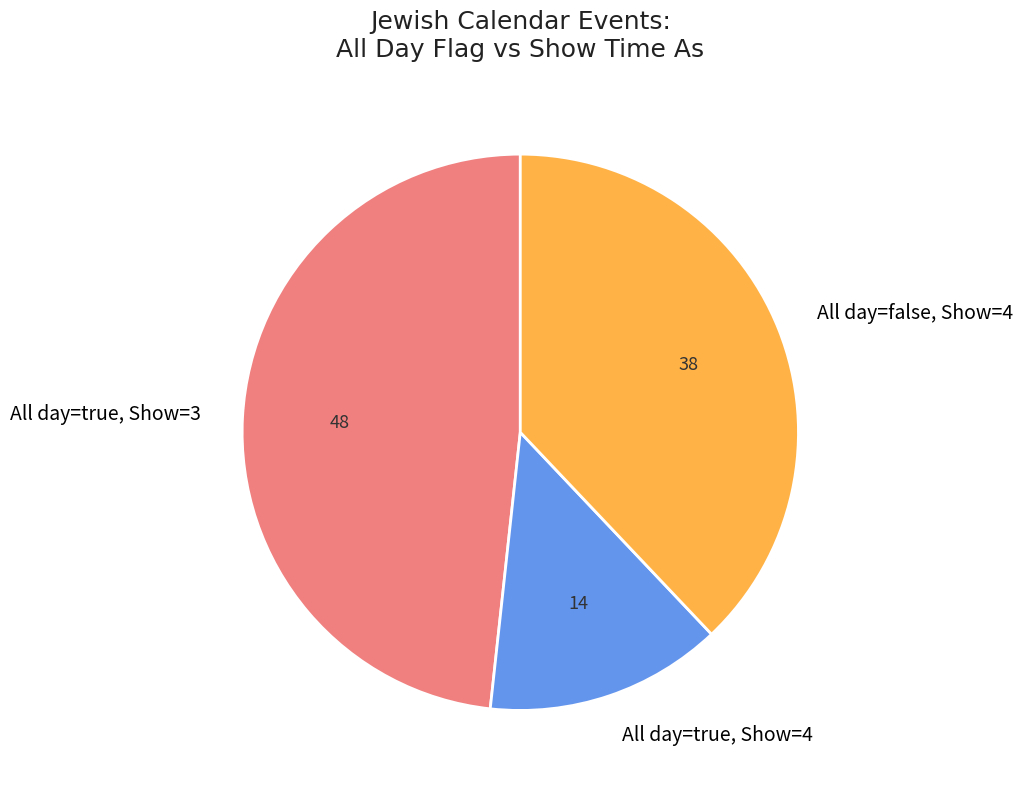

What is the ratio of the value at All day=false, Show=4 to the value at All day=true, Show=3?

0.8